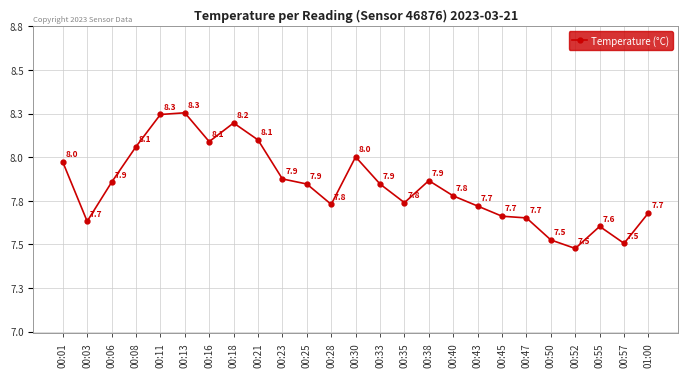

Read the value at 00:13.

8.3